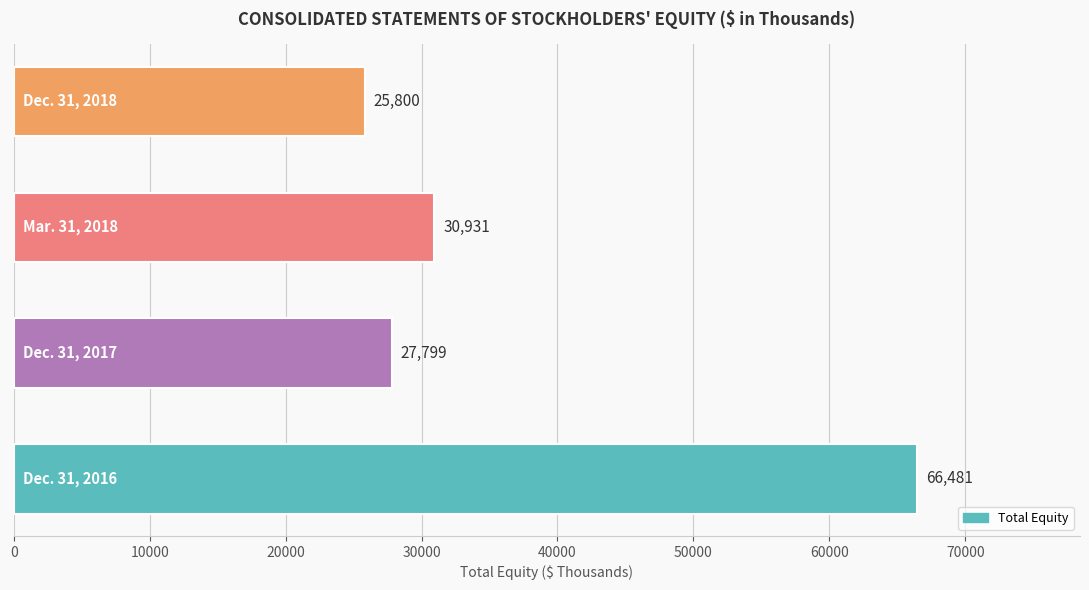

What is the average value?

37753